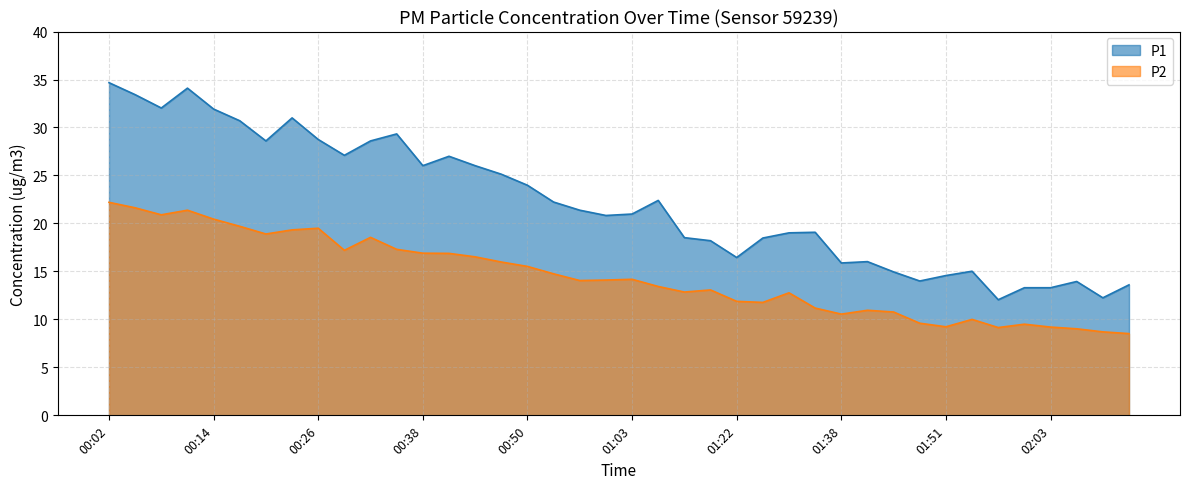

Is it true that P2 equals 14.2 at 01:03?

True